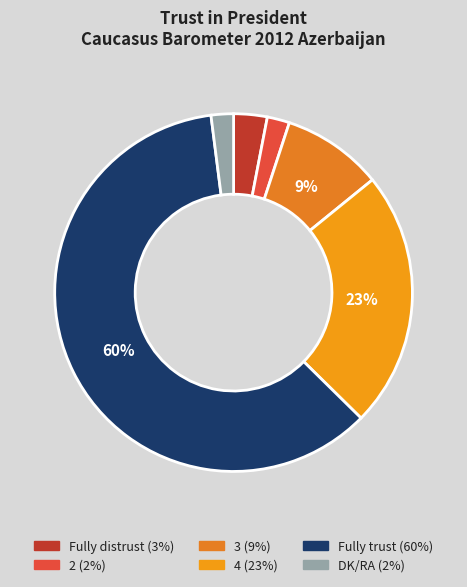

What percentage is NOT represented by 2?

98.0%